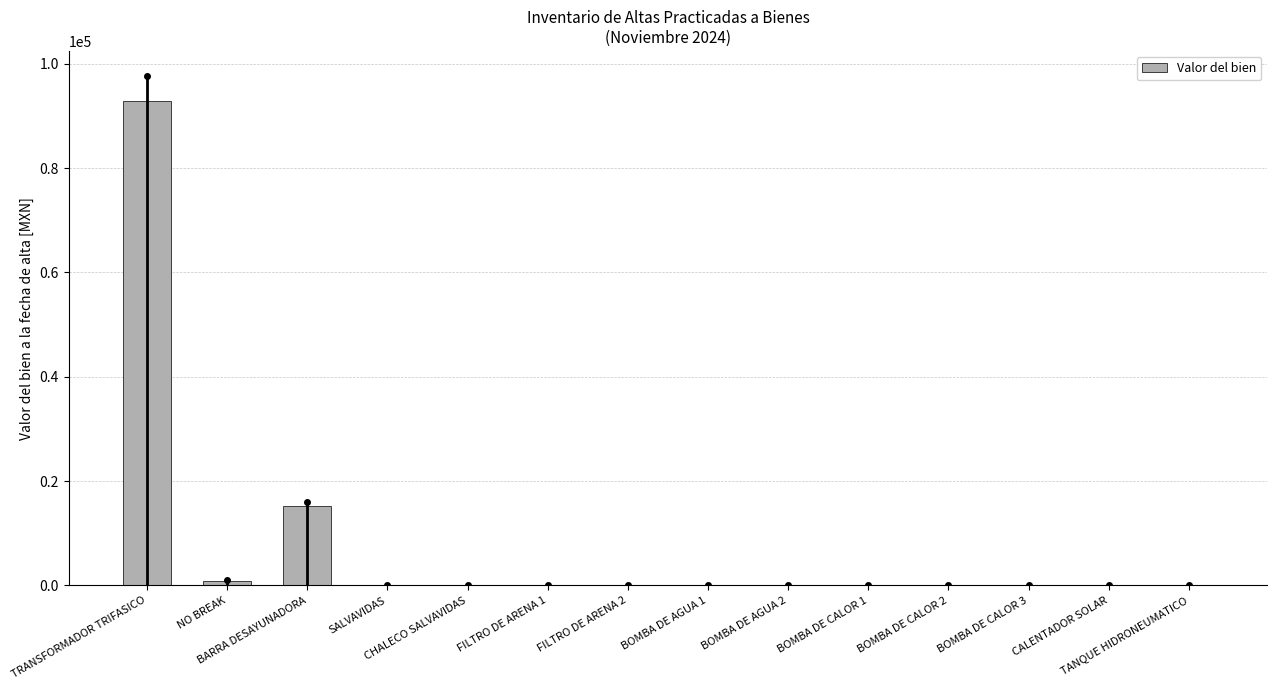

What is the sum of all values?

109196